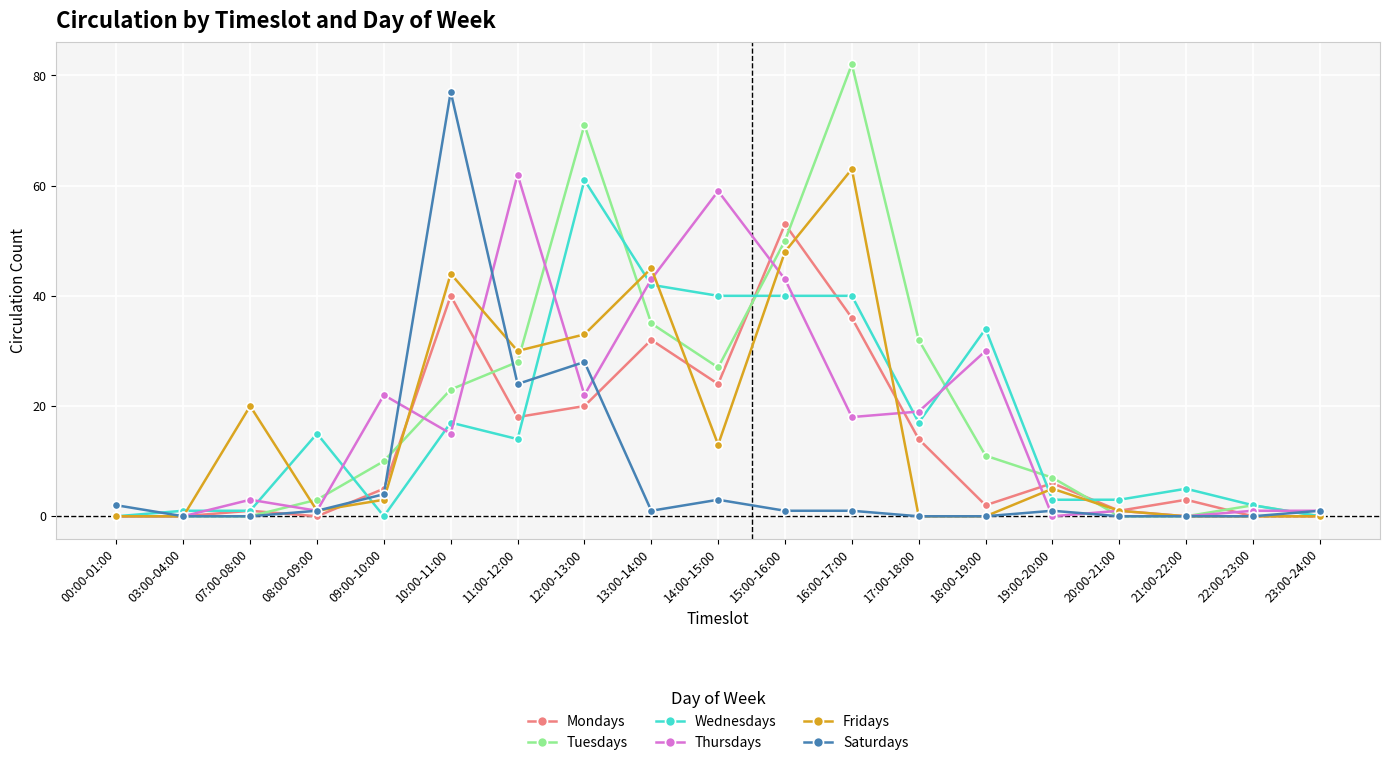

Is the value of Tuesdays at 00:00-01:00 greater than the value of Wednesdays at 16:00-17:00?

No